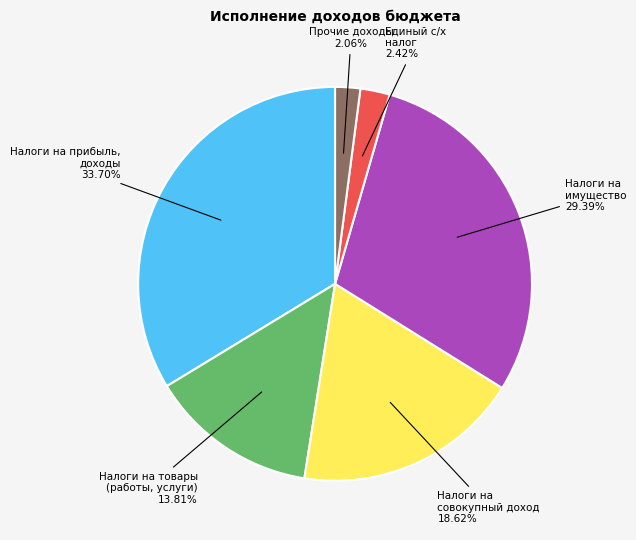

Is there any slice that represents more than half of the pie?

No